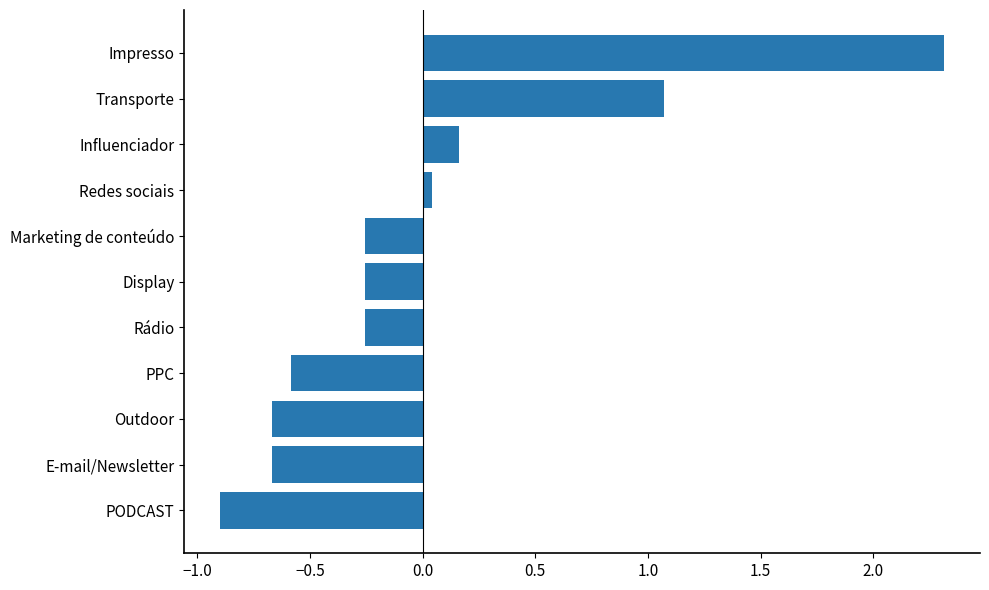

What is the approximate value at Outdoor?

-0.7